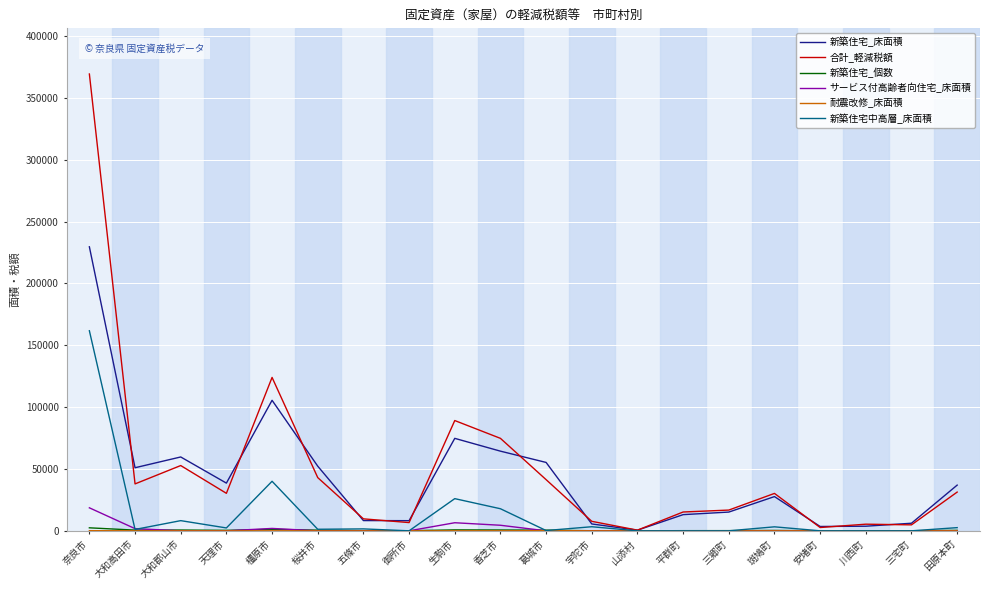

Is it true that 新築住宅中高層_床面積 equals -93686 at 川西町?

False